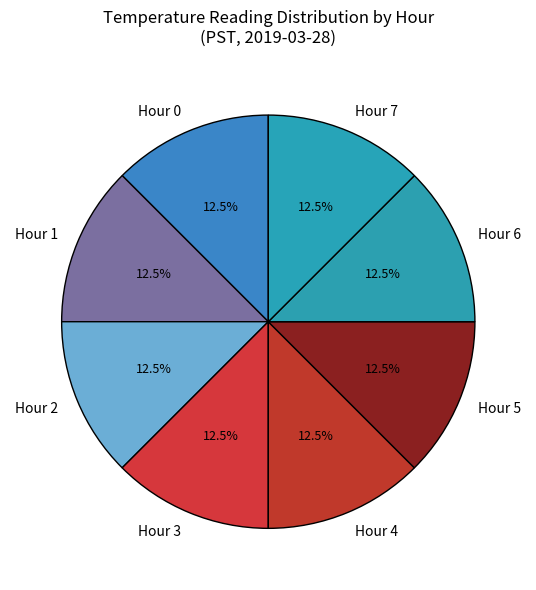

What portion of the pie excludes Hour 5?

87.5%